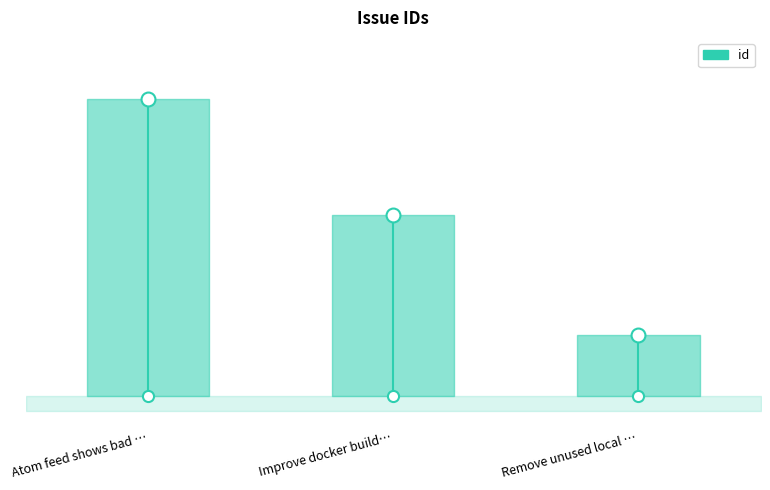

What is the smallest value displayed?

5535